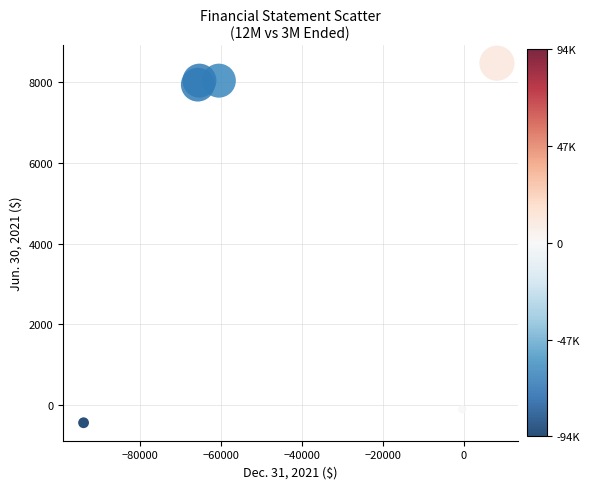

What Y value in the scatter plot is closest to 4016?

7933